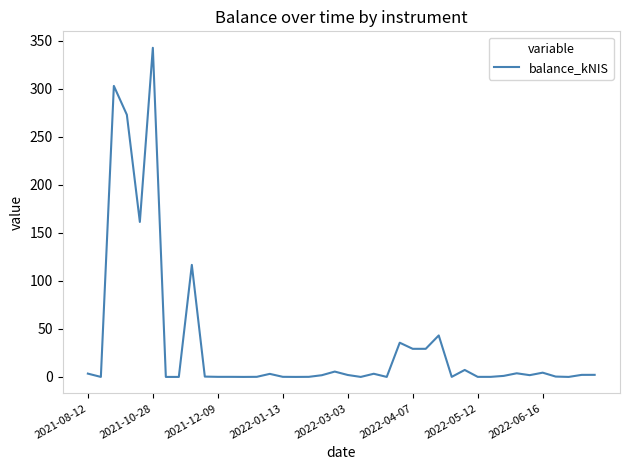

What is the difference between the second highest and minimum values?

302.9